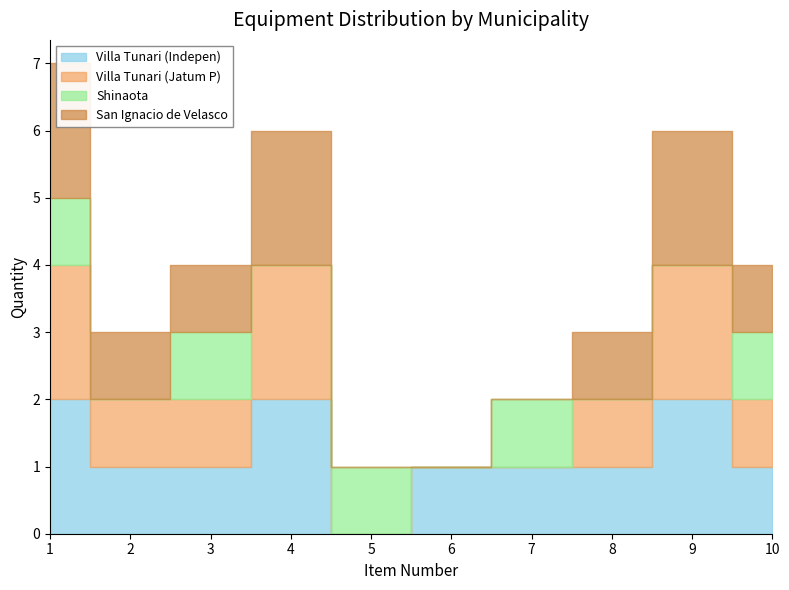

Reading left to right, what are all the values shown in this chart?

Villa Tunari (Indepen): 2	1	1	2	0	1	1	1	2	1
Villa Tunari (Jatum P): 2	1	1	2	0	0	0	1	2	1
Shinaota: 1	0	1	0	1	0	1	0	0	1
San Ignacio de Velasco: 2	1	1	2	0	0	0	1	2	1